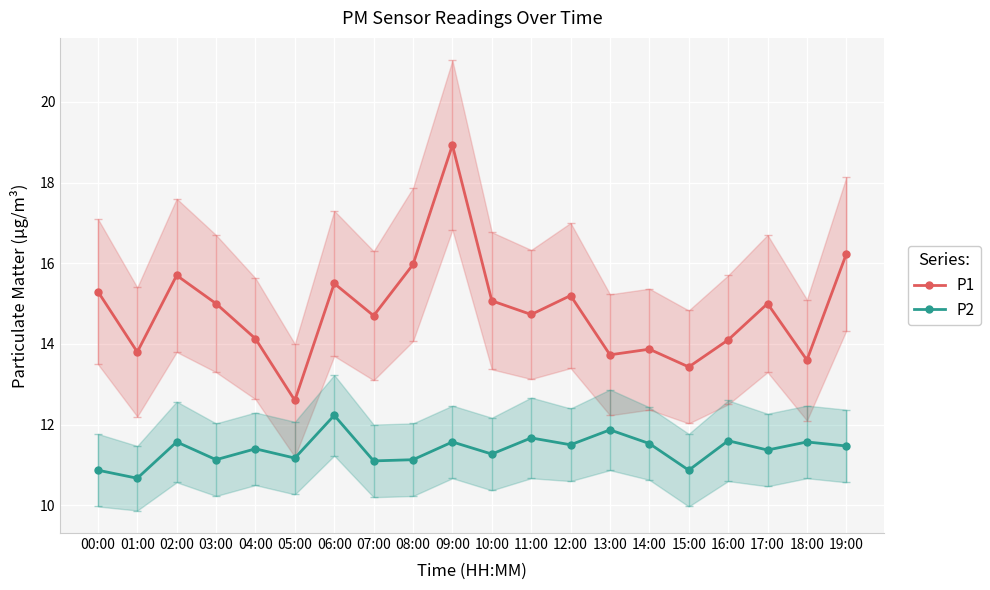

The value of P2 at 06:00 is 12.2. True or false?

True